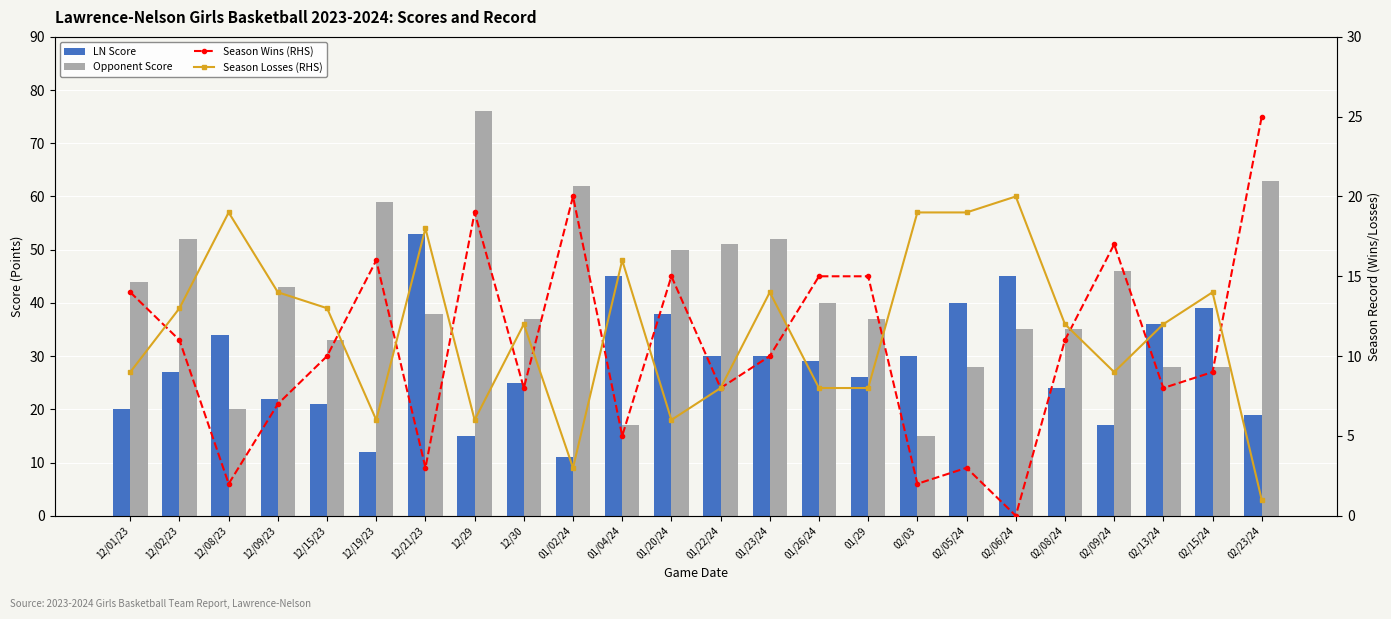

Is it true that Opponent Score equals 130 at 12/29?

False